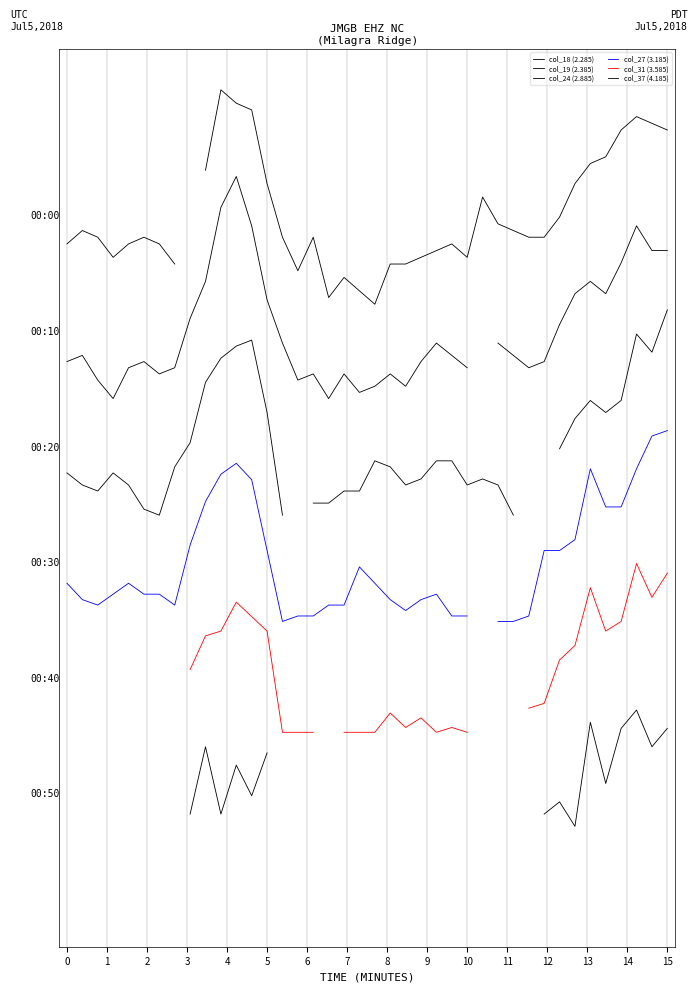

True or false: col_37 (4.185) has a value of -0.1 at 10.

True